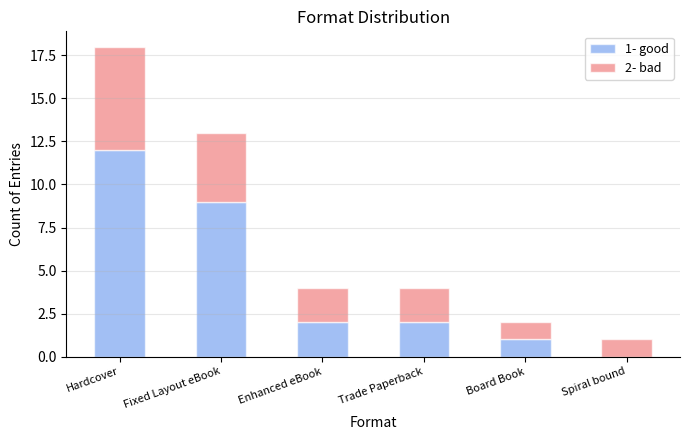

At which label does 1- good reach its peak?

Hardcover